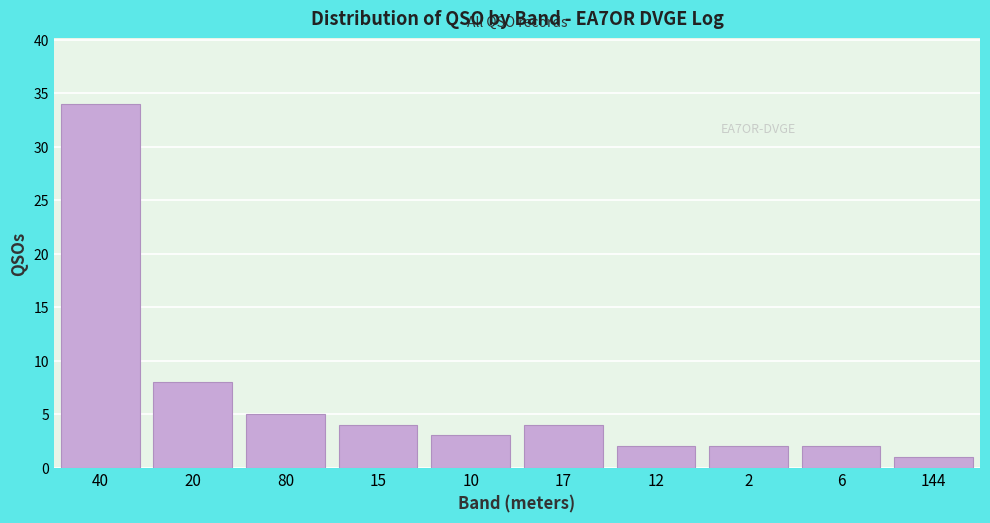

Reading left to right, what are all the values shown in this chart?

40=34	20=8	80=5	15=4	10=3	17=4	12=2	2=2	6=2	144=1